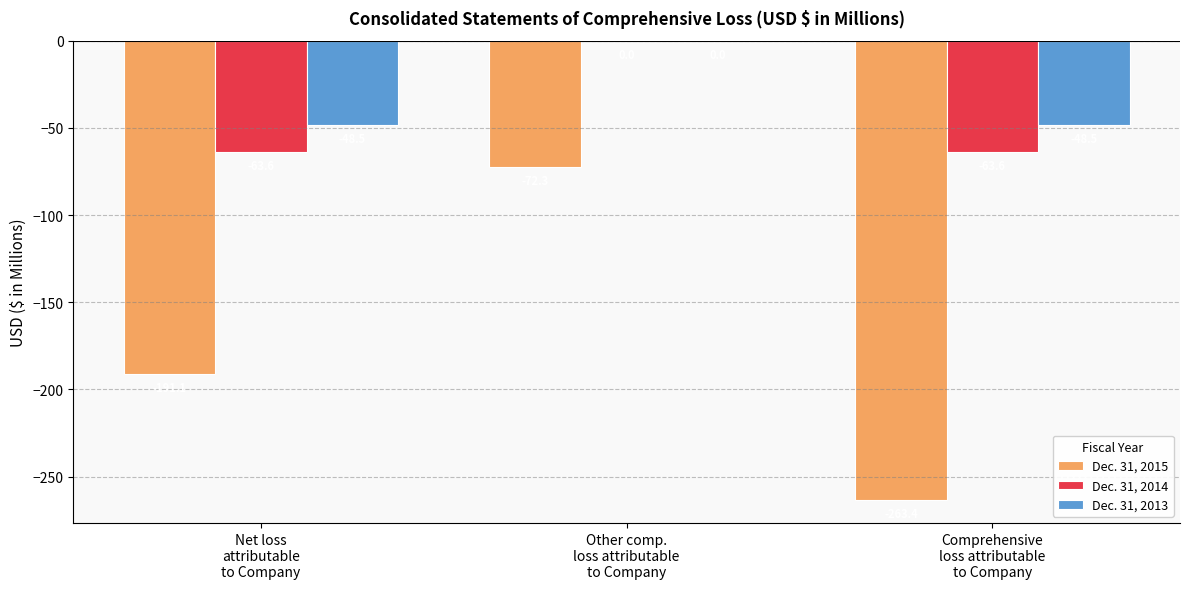

Reading left to right, what are all the values shown in this chart?

Dec. 31, 2015: Net loss
attributable
to Company=-191.1	Other comp.
loss attributable
to Company=-72.3	Comprehensive
loss attributable
to Company=-263.4
Dec. 31, 2014: Net loss
attributable
to Company=-63.6	Other comp.
loss attributable
to Company=0.0	Comprehensive
loss attributable
to Company=-63.6
Dec. 31, 2013: Net loss
attributable
to Company=-48.5	Other comp.
loss attributable
to Company=0.0	Comprehensive
loss attributable
to Company=-48.5